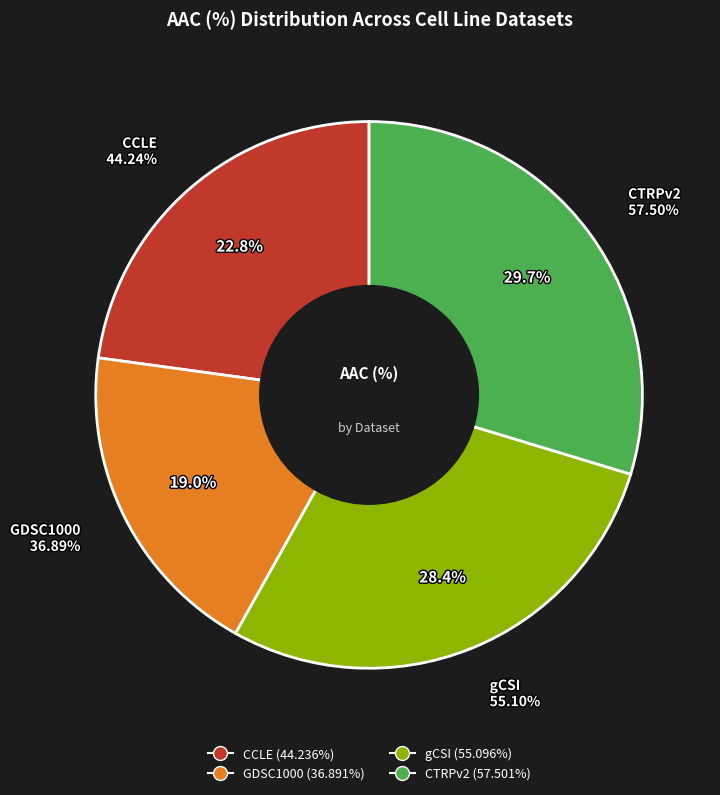

What portion of the pie excludes GDSC1000?

81.0%